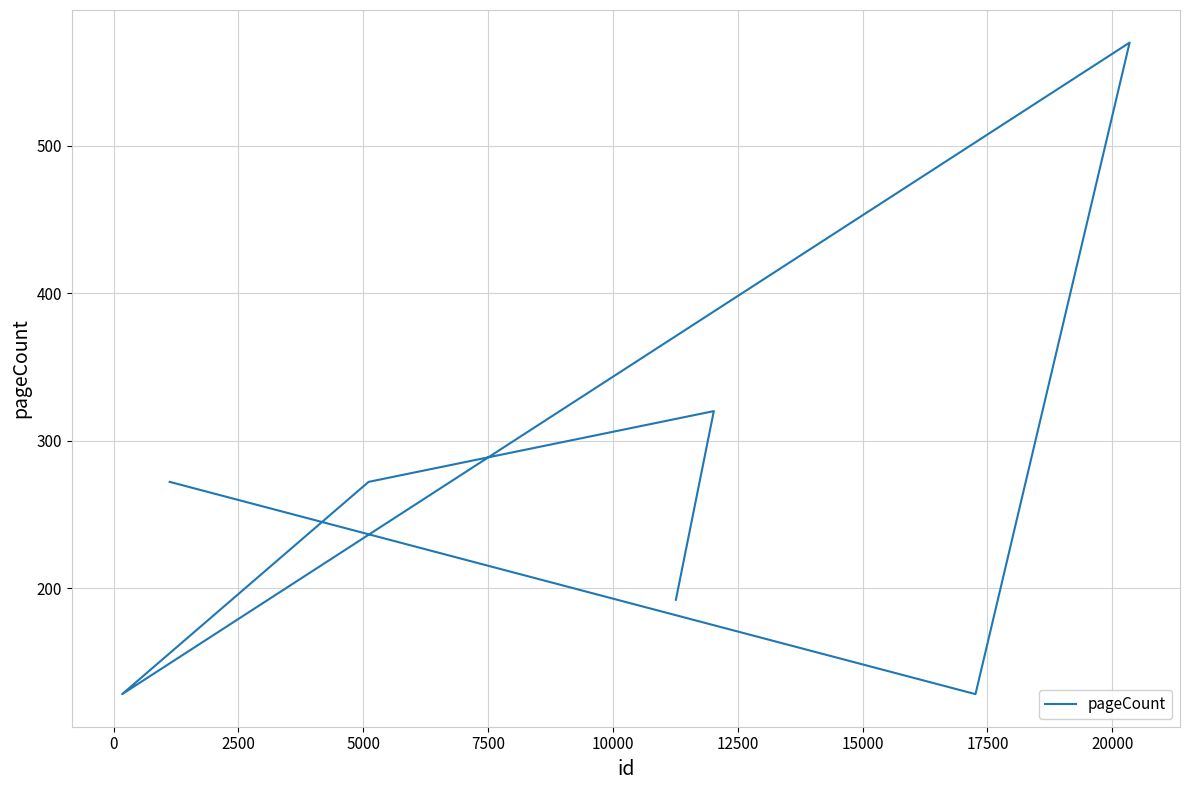

The chart shows a value of 128 at 0. True or false?

True